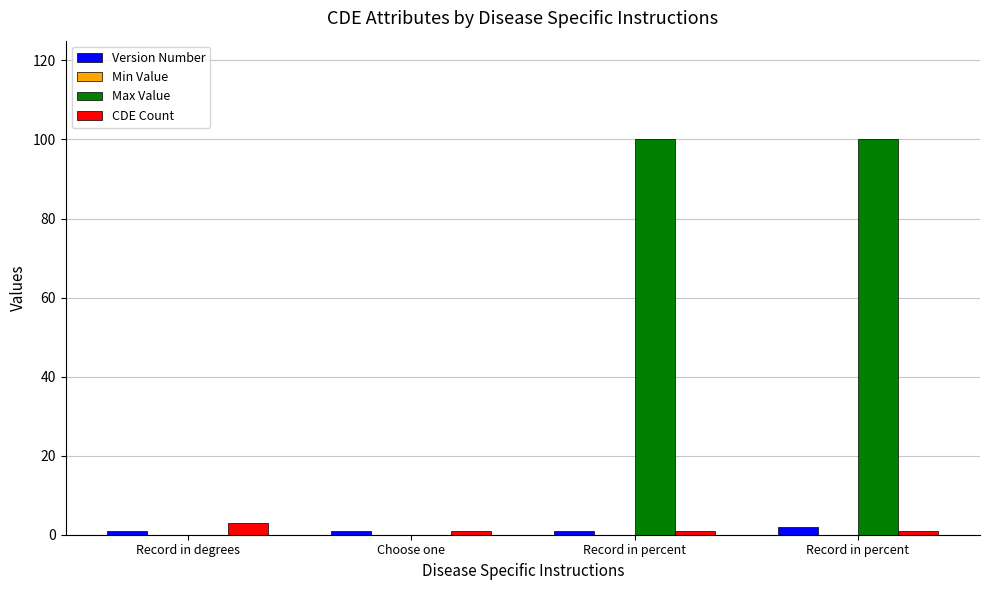

How many categories are shown in the chart?

4